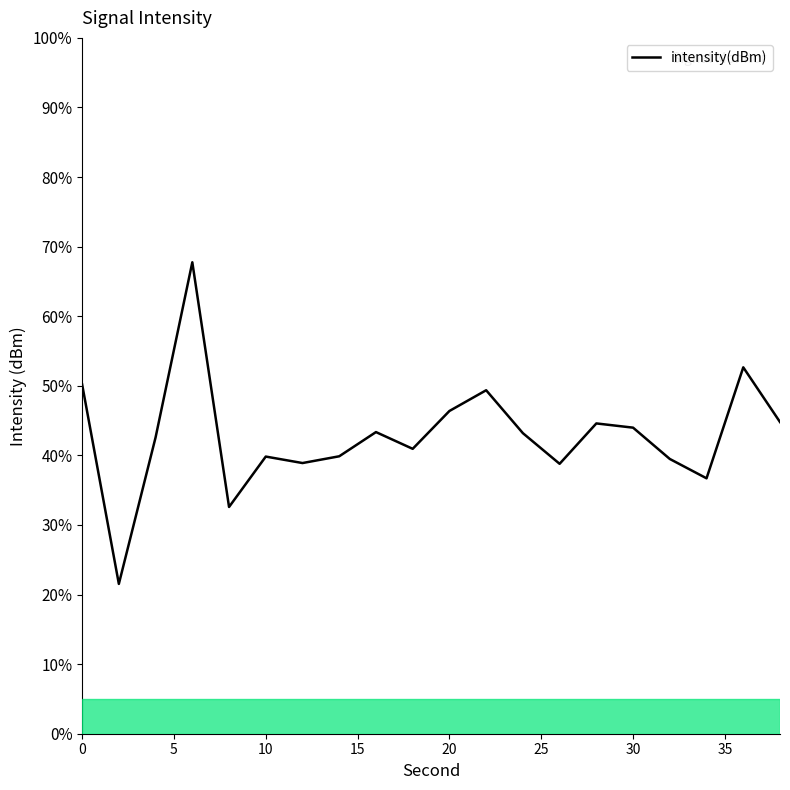

What is the value of the 20th point from the left?

44.8